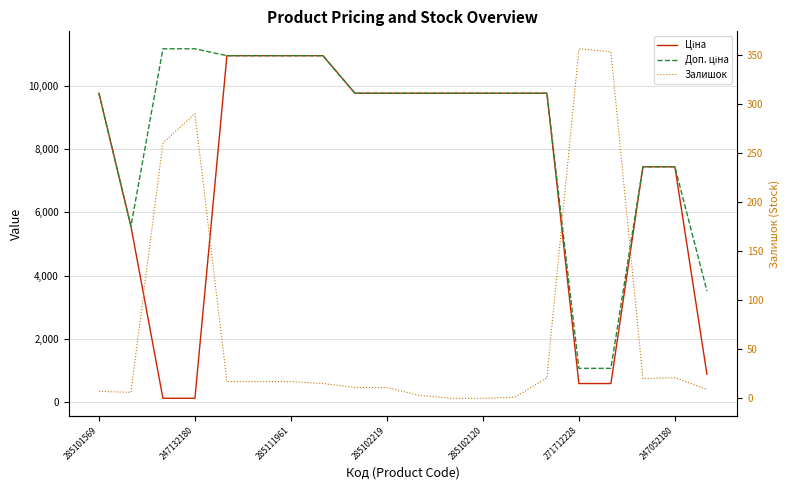

True or false: Доп. ціна has more than 0 interior local peaks.

False